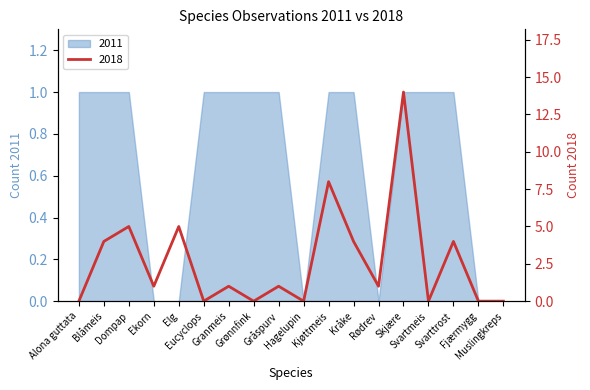

Where is the first local minimum for 2018?

Ekorn